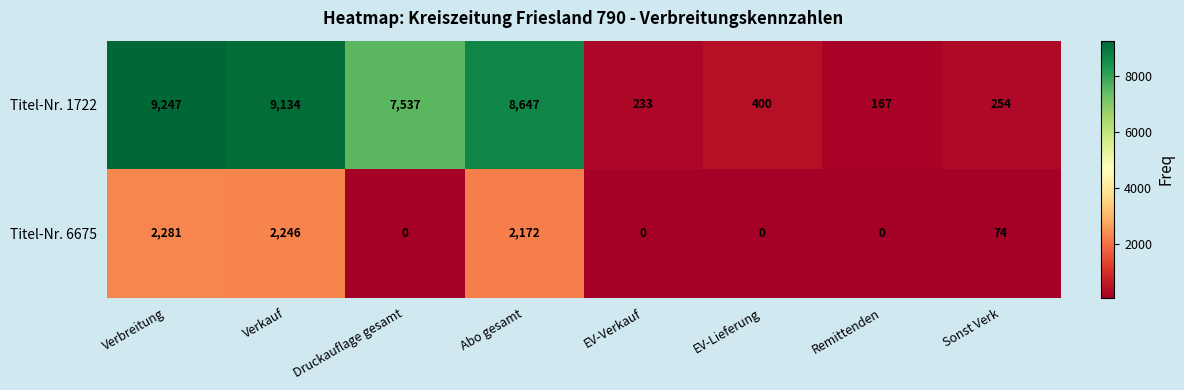

Reading right to left, transcribe all the data shown in this chart.

Titel-Nr. 1722: 254	167	400	233	8647	7537	9134	9247
Titel-Nr. 6675: 74	0	0	0	2172	0	2246	2281